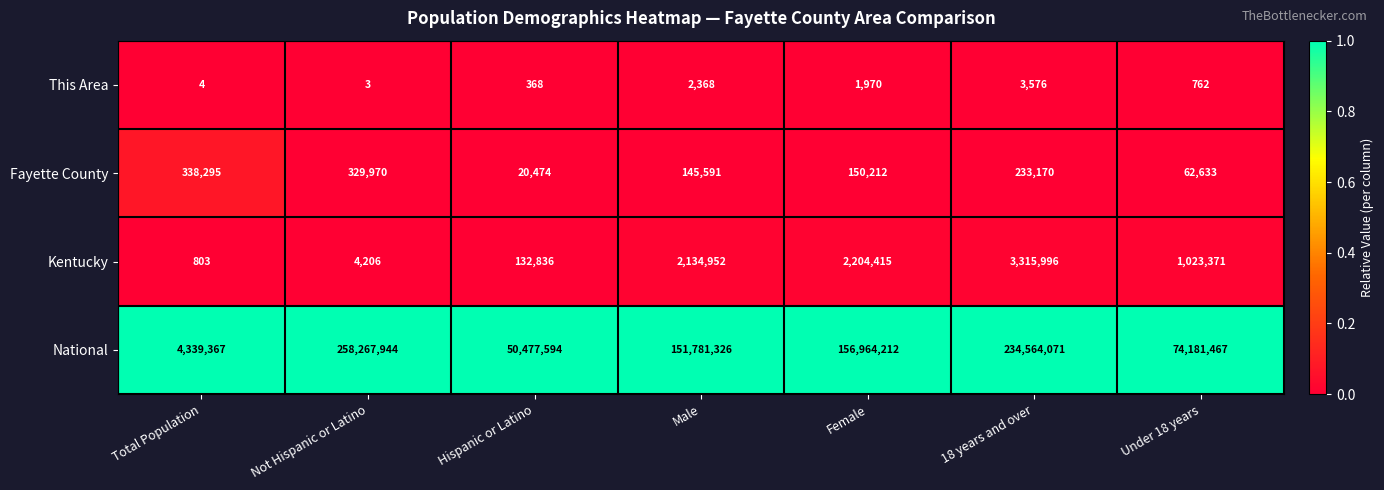

The value of This Area at Hispanic or Latino is 240. True or false?

False